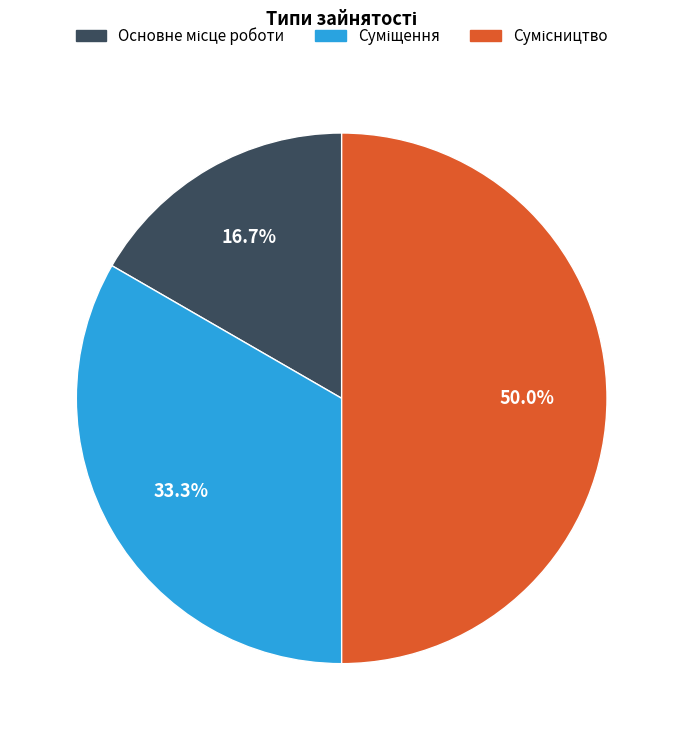

The Сумісництво slice represents 50% of the pie. True or false?

True